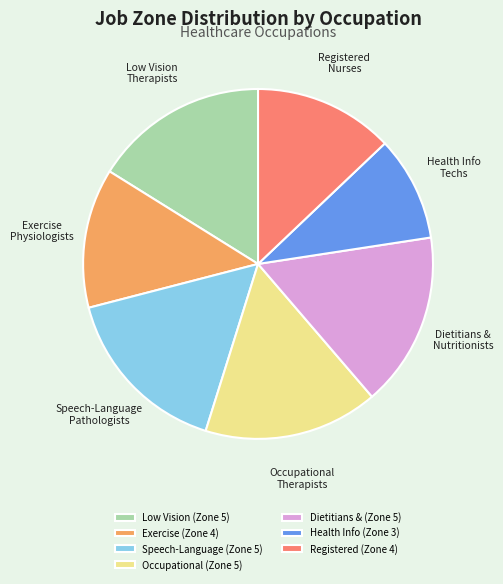

What is the smallest slice in the pie chart?

Health Info (Zone 3)